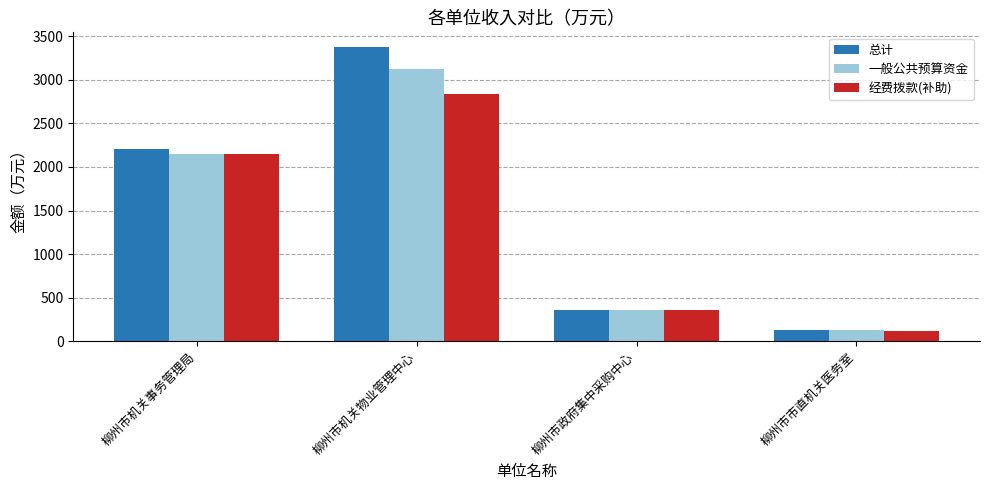

What are all the series names shown in the legend?

总计, 一般公共预算资金, 经费拨款(补助)